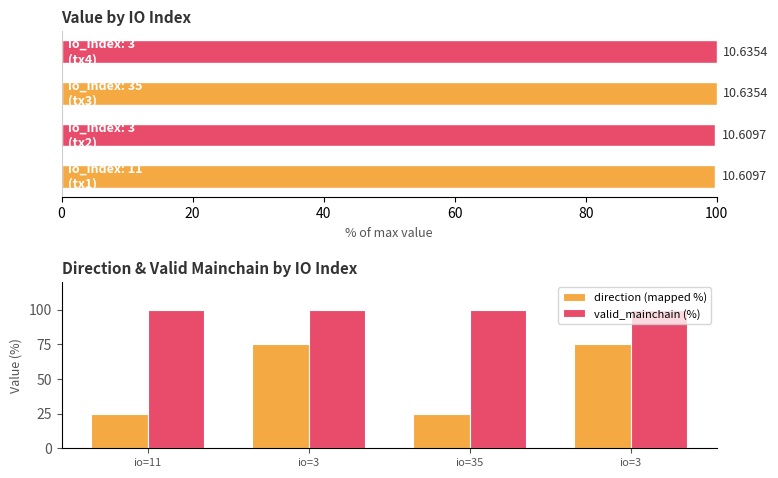

How many bars are there in each group?

2